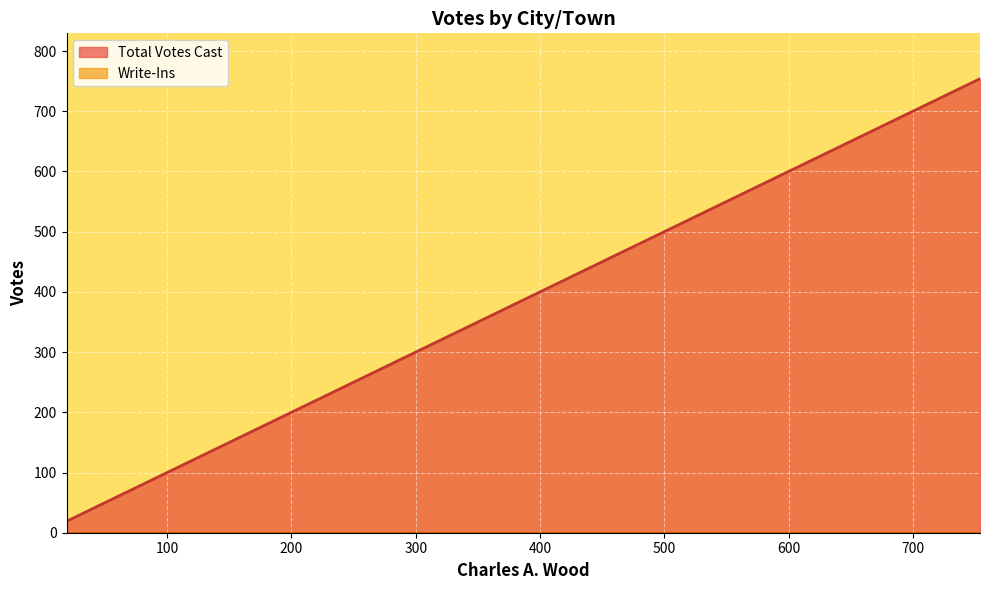

True or false: Write-Ins and Total Votes Cast intersect in this chart.

False